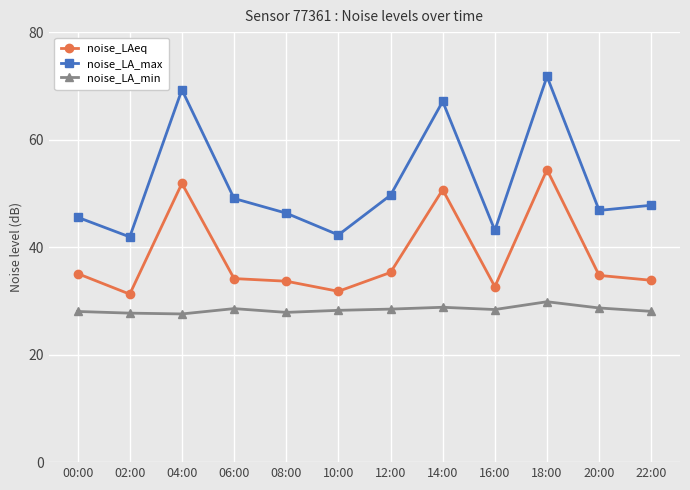

What is the smallest value displayed?

27.6